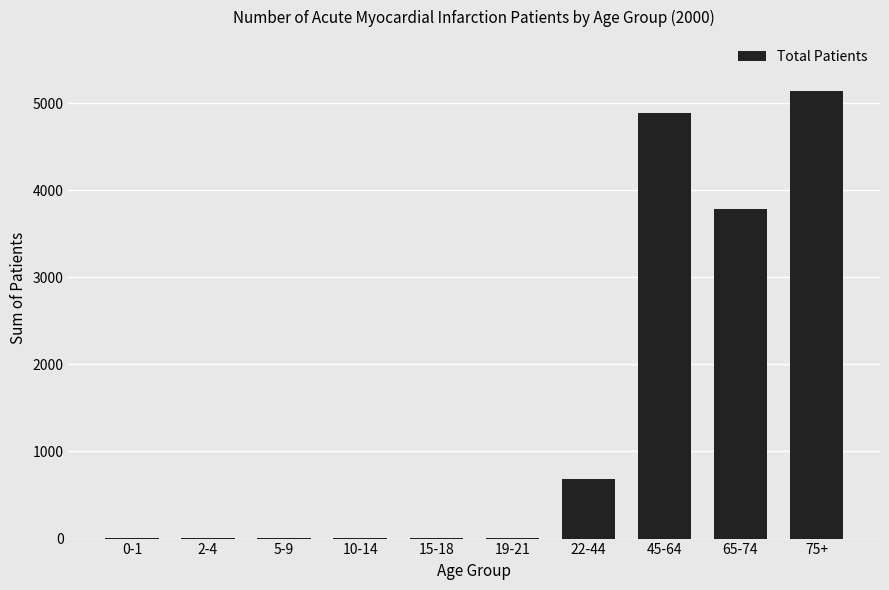

The value at 22-44 is 683. True or false?

True